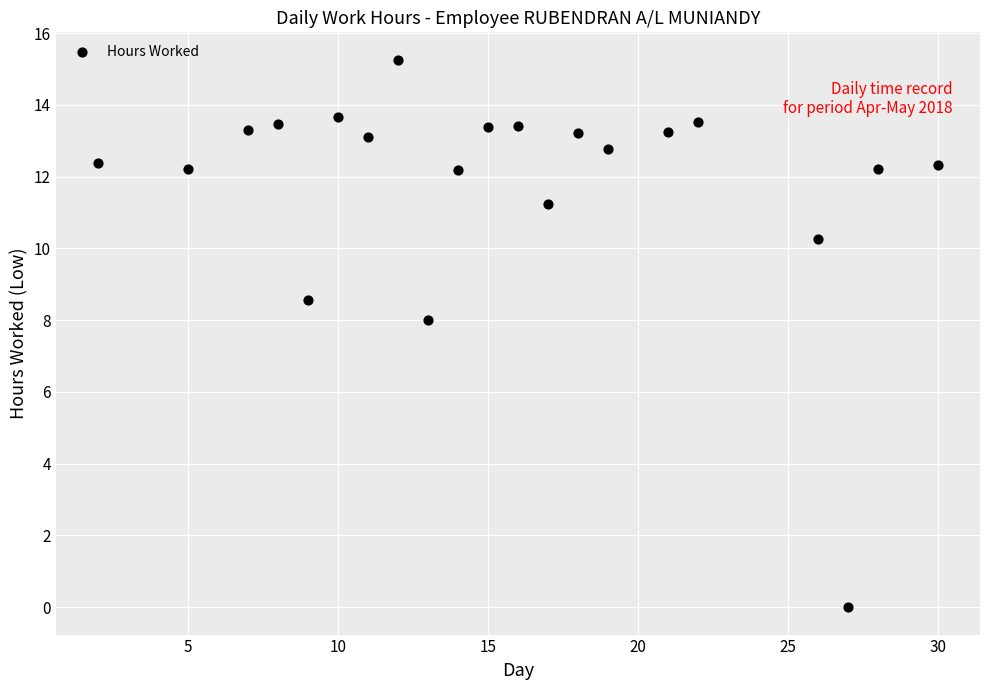

What Y value in the scatter plot is closest to 7?

8.0